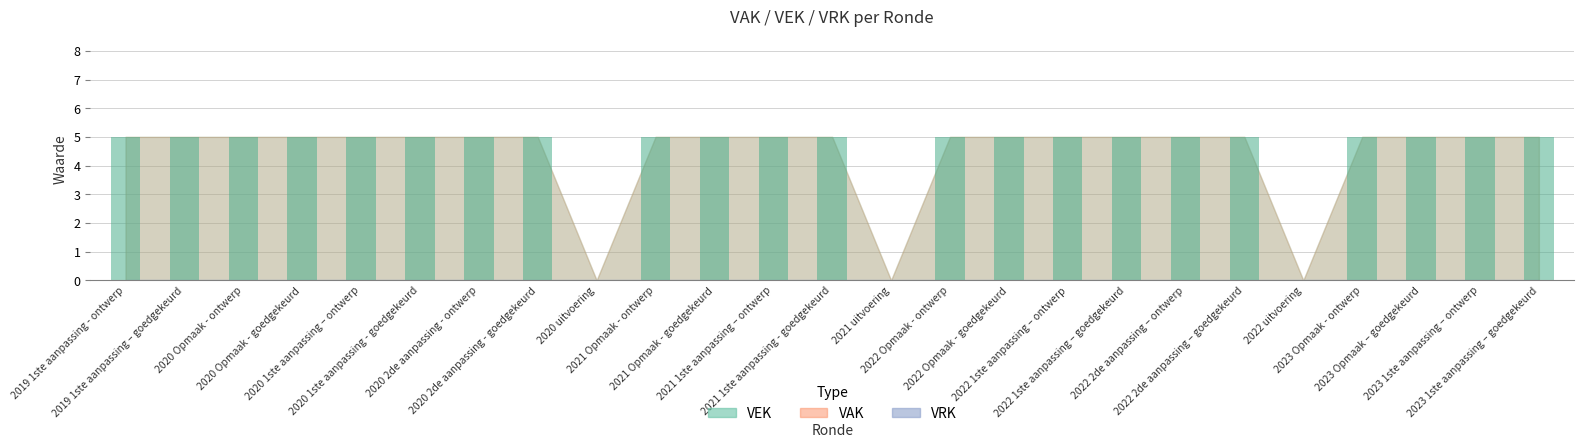

What is the maximum value shown in the chart?

5